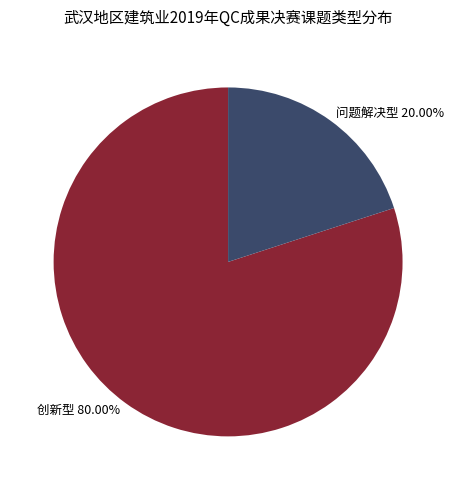

Combined, what portion of the pie is 问题解决型 and 创新型?

100.0%